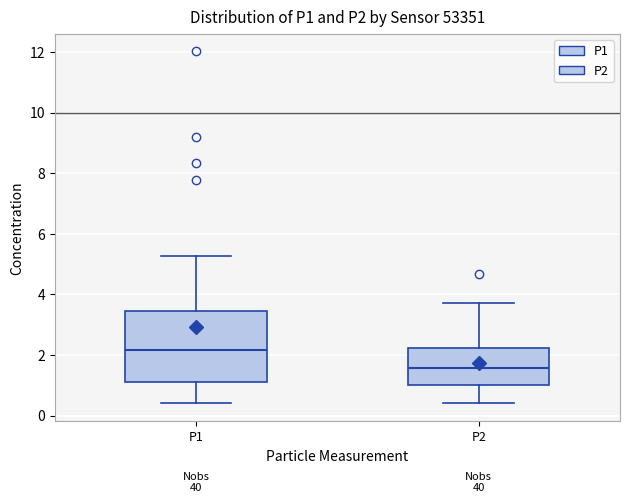

Reading left to right, read every box against the y-axis: the position of its median line, the range the box covers, and the ends of its whiskers. The values are not printed on the chart, so give them approximately, as read against the axis.

P1: median 2.2, box 1.2 to 3.4, whiskers 0.4 to 5.2
P2: median 1.6, box 1.0 to 2.2, whiskers 0.4 to 3.8